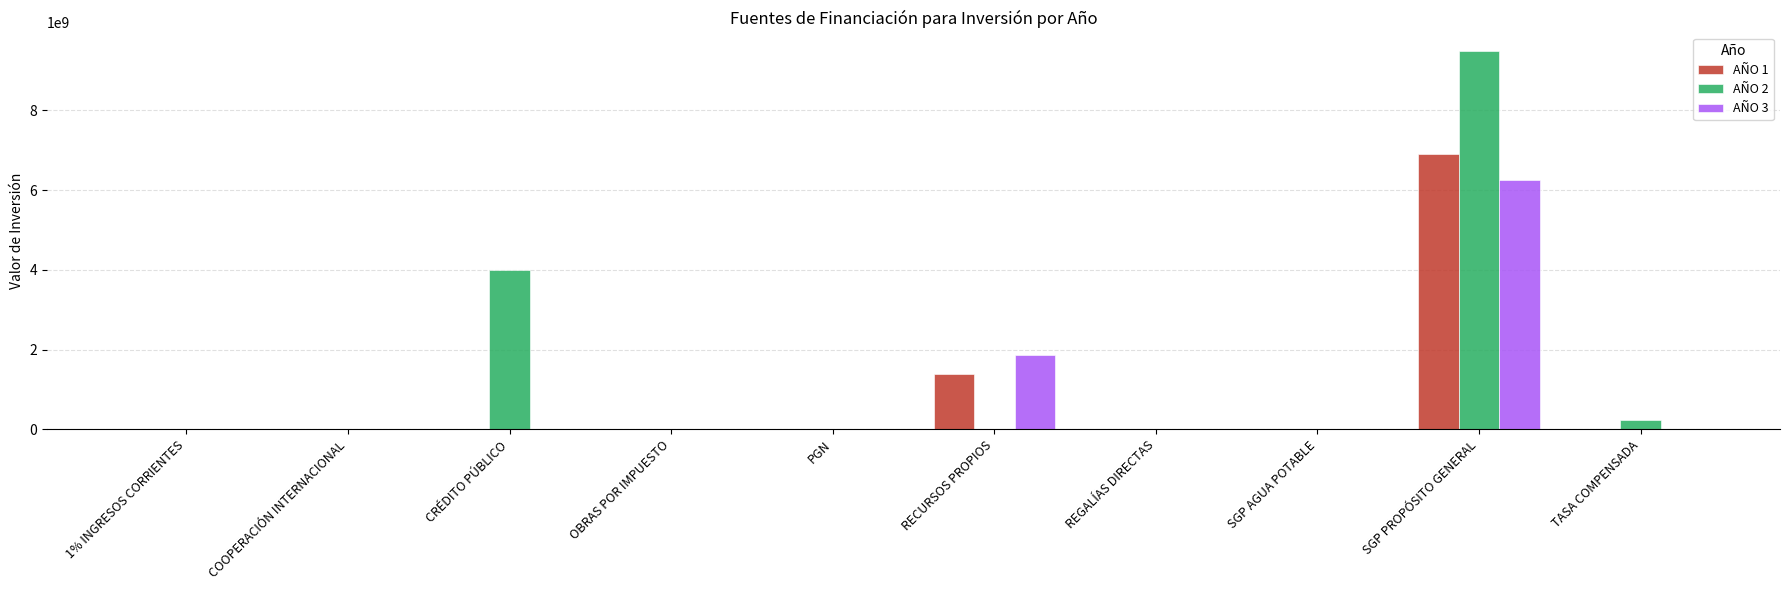

How many distinct data groups are displayed?

3